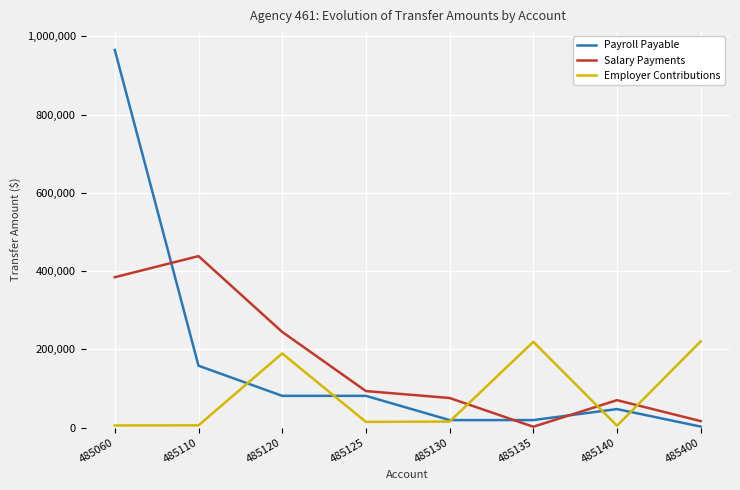

At which category is the sum across all series the highest?

485060